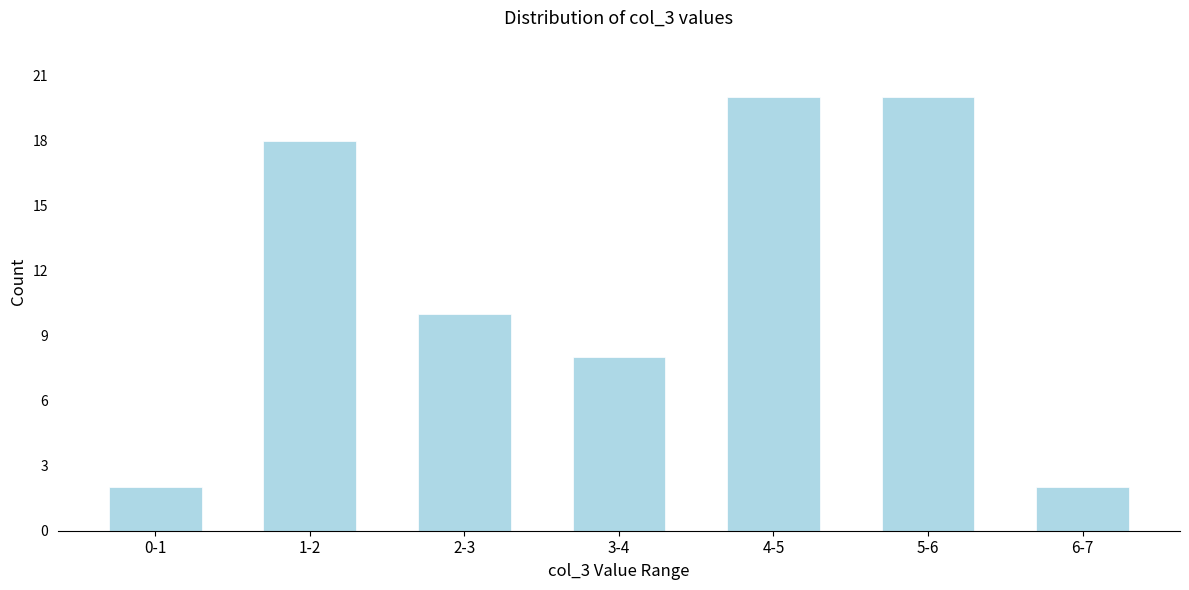

Reading left to right, what are all the values shown in this chart?

2	18	10	8	20	20	2